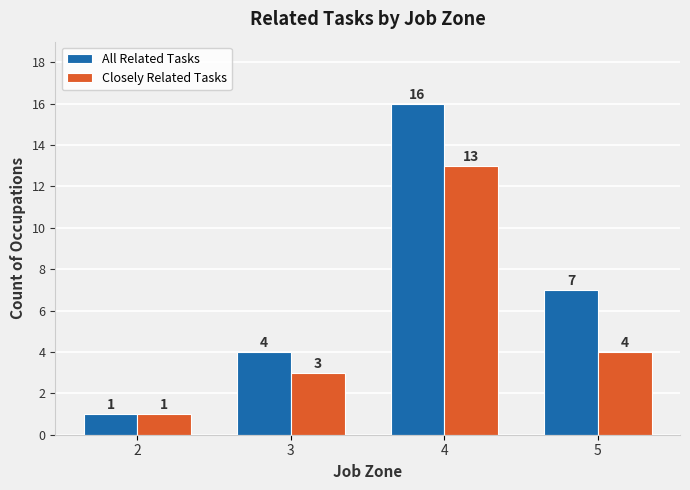

How many bars are there in each group?

2